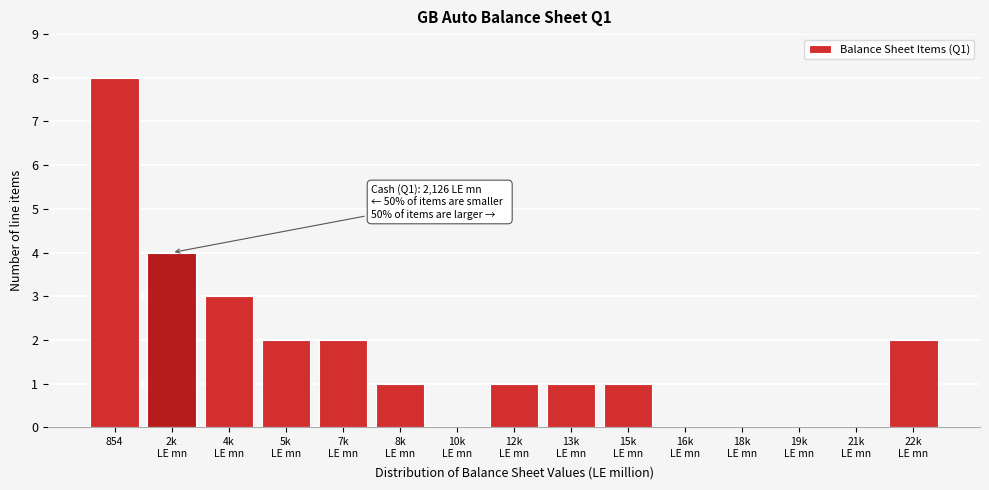

What is the maximum value shown in the chart?

8